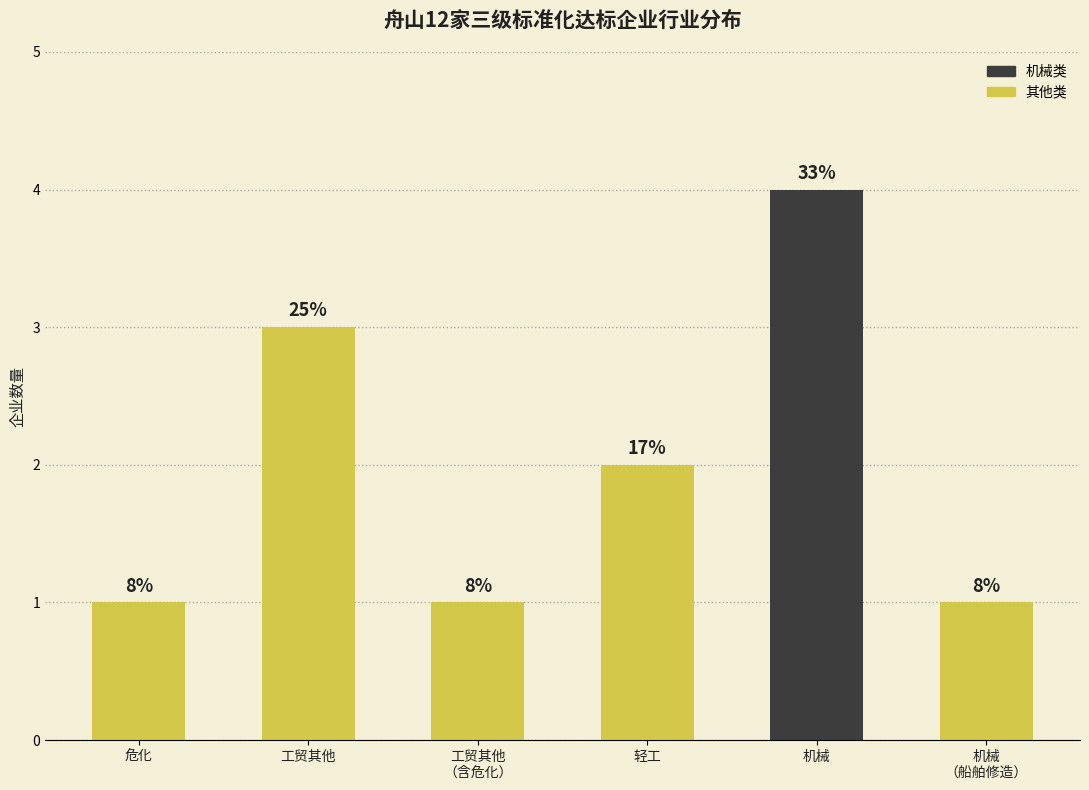

What is the value of the 6th bar from the left?

1